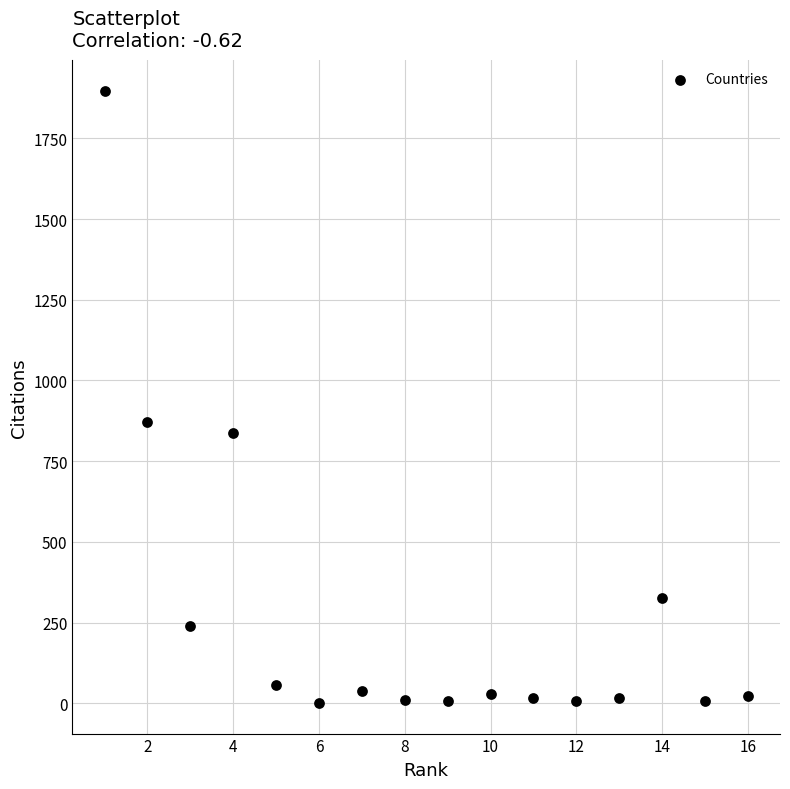

What Y value in the scatter plot is closest to 949?

872